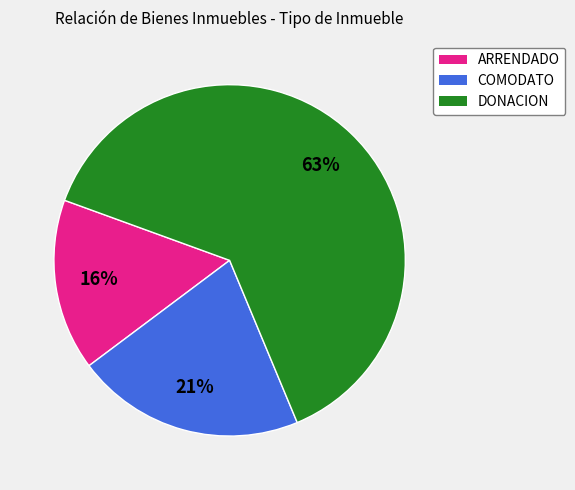

To the nearest percent, what percentage of the pie is ARRENDADO?

16%